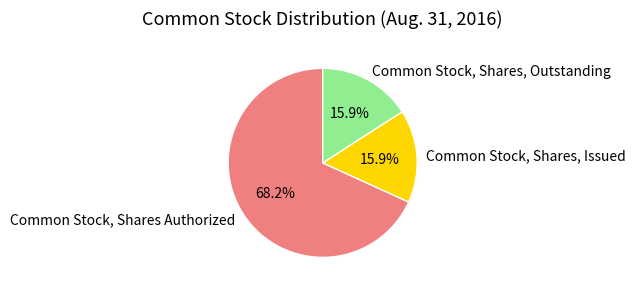

What percentage is the Common Stock, Shares, Outstanding slice, to the nearest percent?

16%